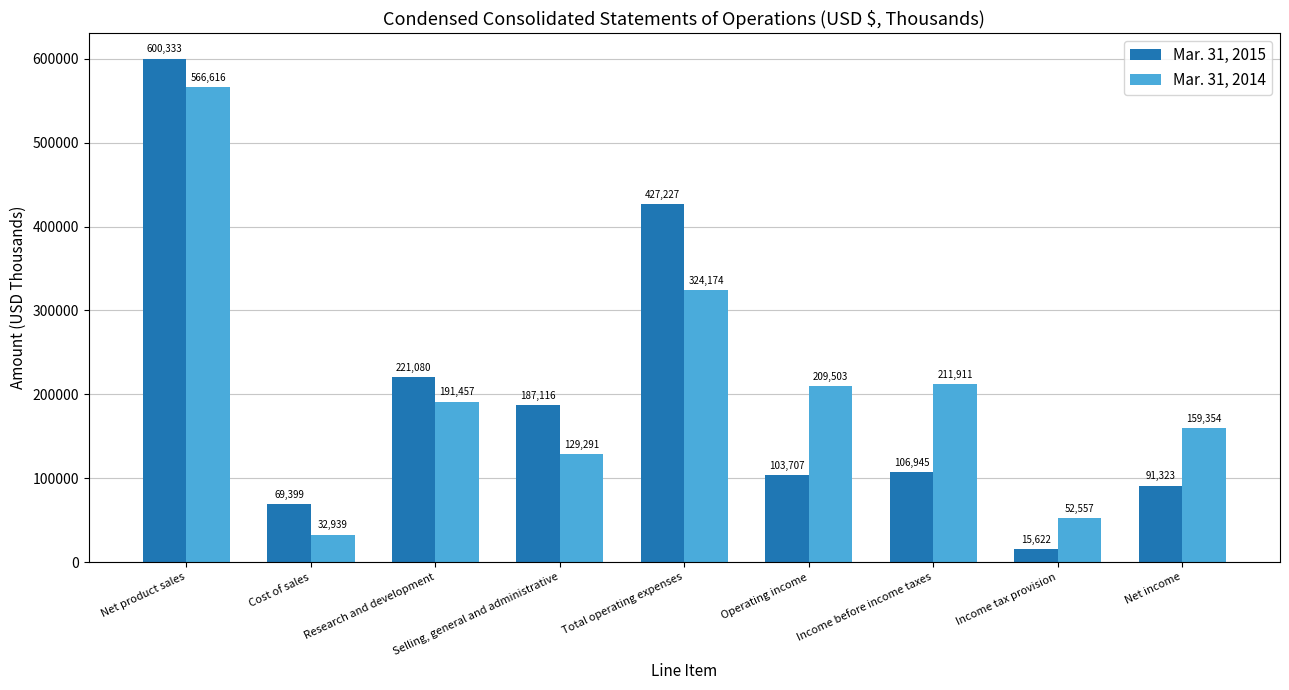

What is the total value across all series at Cost of sales?

102338